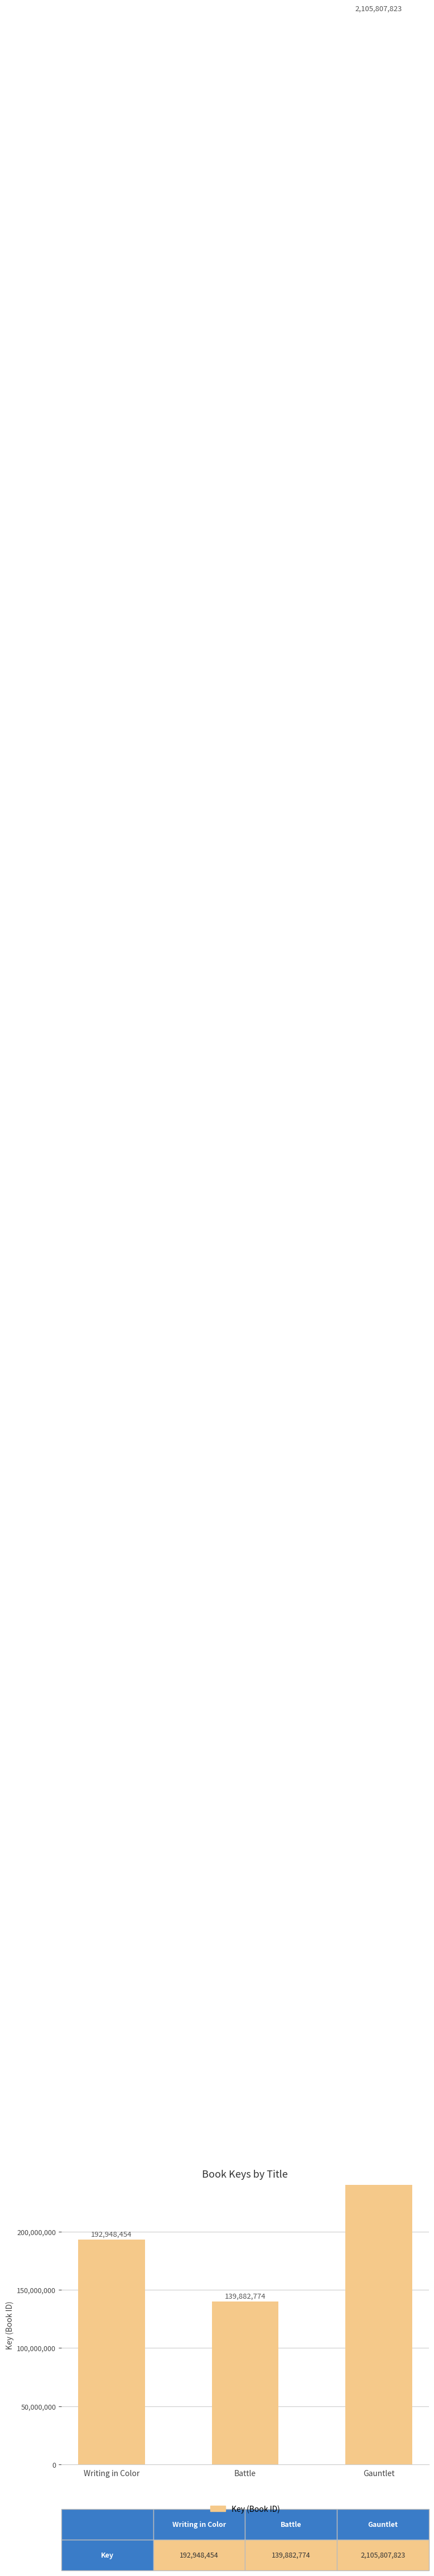

How many bars are there in total?

3